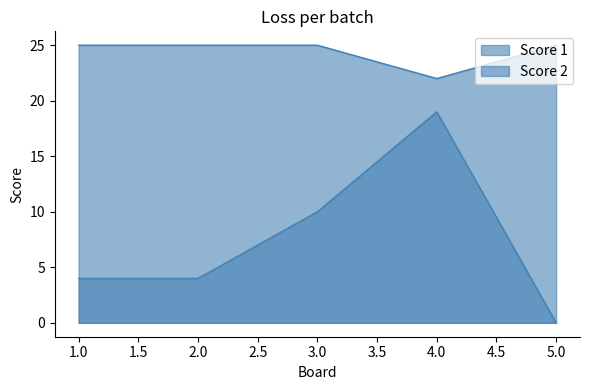

The value of Score 2 at 4 is 10. True or false?

False